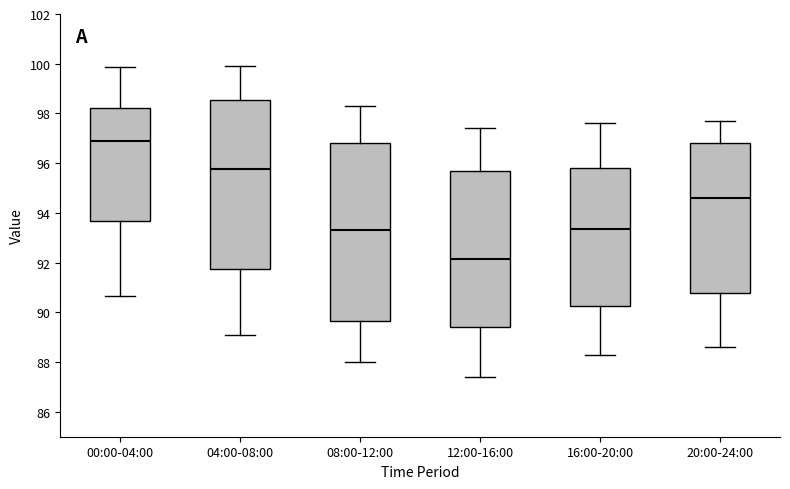

Reading left to right, read every box against the y-axis: the position of its median line, the range the box covers, and the ends of its whiskers. The values are not printed on the chart, so give them approximately, as read against the axis.

00:00-04:00: median 97.0, box 93.6 to 98.2, whiskers 90.6 to 99.8
04:00-08:00: median 95.8, box 91.8 to 98.6, whiskers 89.2 to 100.0
08:00-12:00: median 93.4, box 89.6 to 96.8, whiskers 88.0 to 98.4
12:00-16:00: median 92.2, box 89.4 to 95.6, whiskers 87.4 to 97.4
16:00-20:00: median 93.4, box 90.2 to 95.8, whiskers 88.4 to 97.6
20:00-24:00: median 94.6, box 90.8 to 96.8, whiskers 88.6 to 97.8